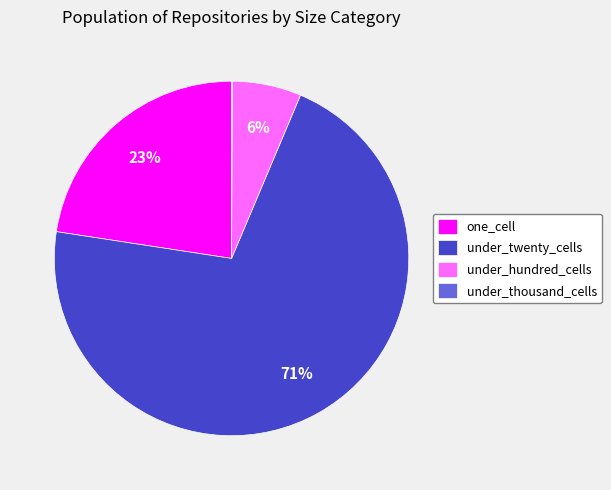

What is the majority slice?

under_twenty_cells